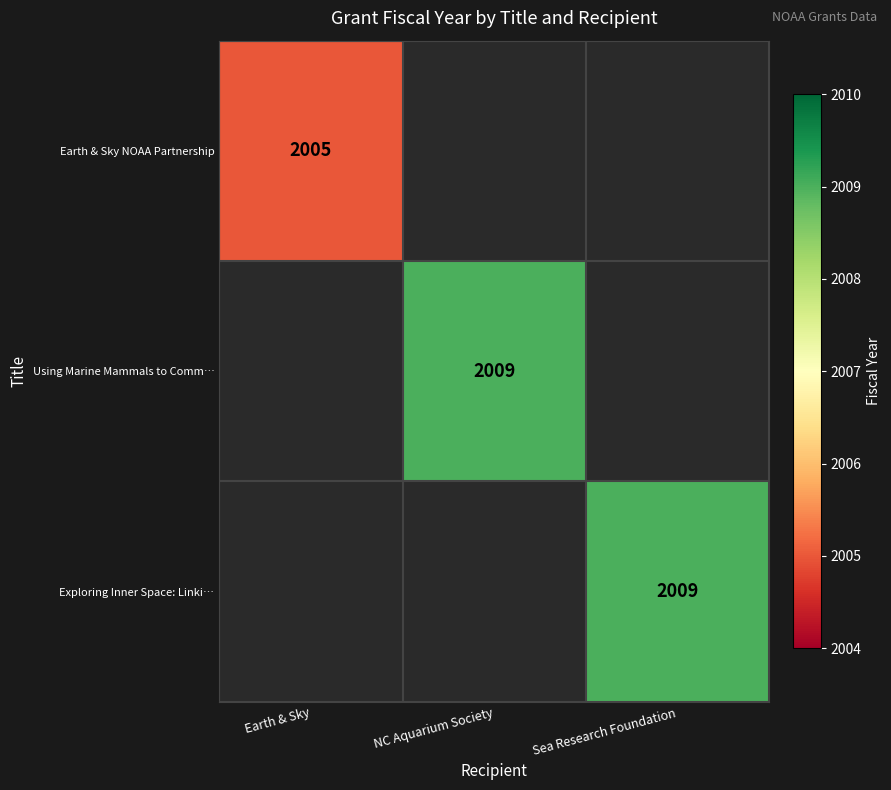

How many series are shown in this chart?

3